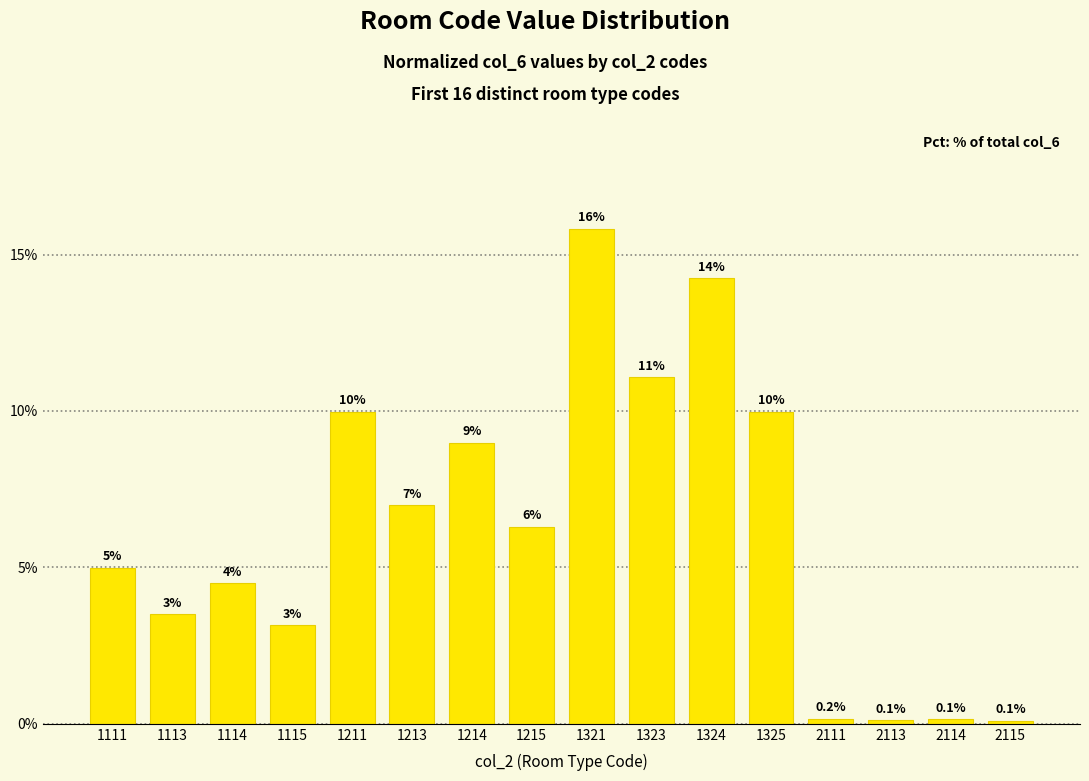

Count the number of values greater than 6.

8